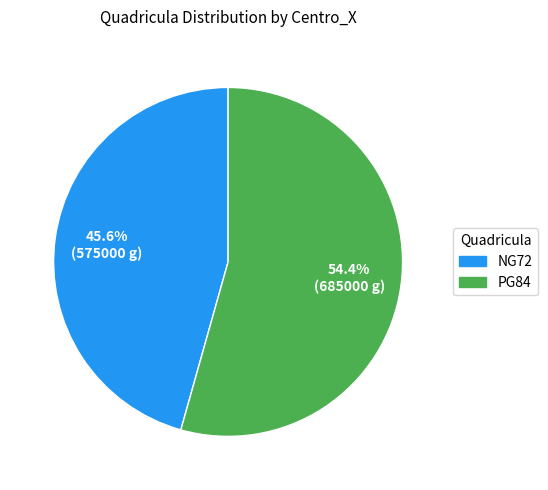

What percentage is NOT represented by PG84?

45.6%